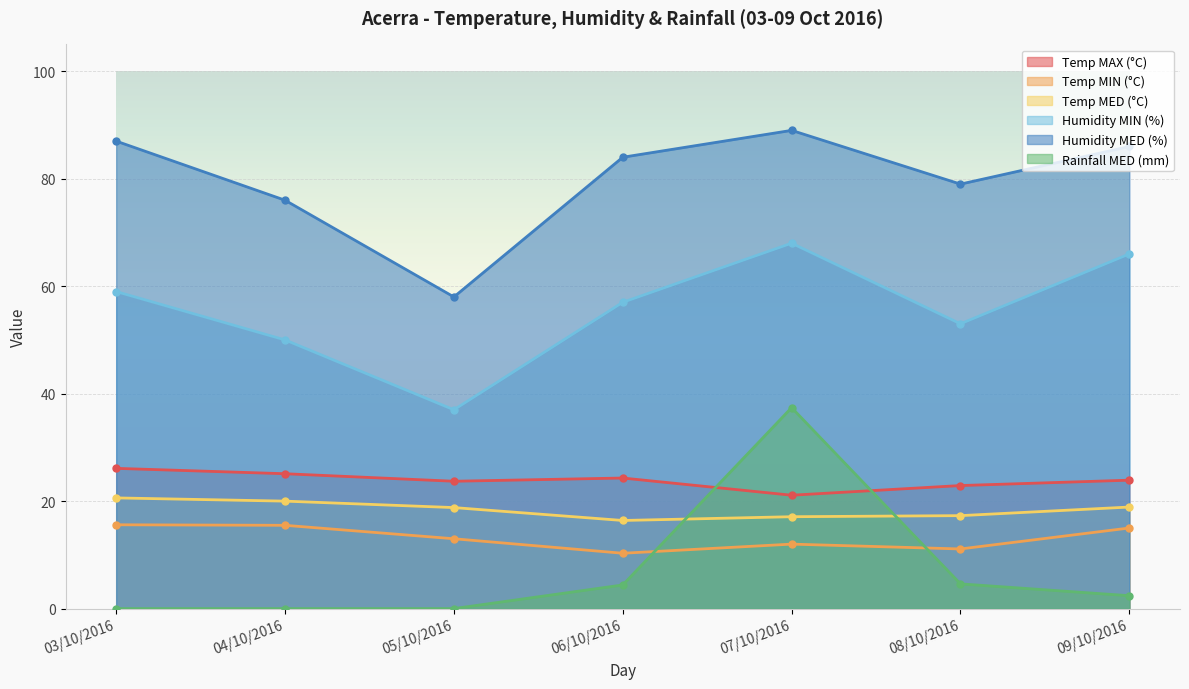

What is the label of the 5th point from the right?

05/10/2016